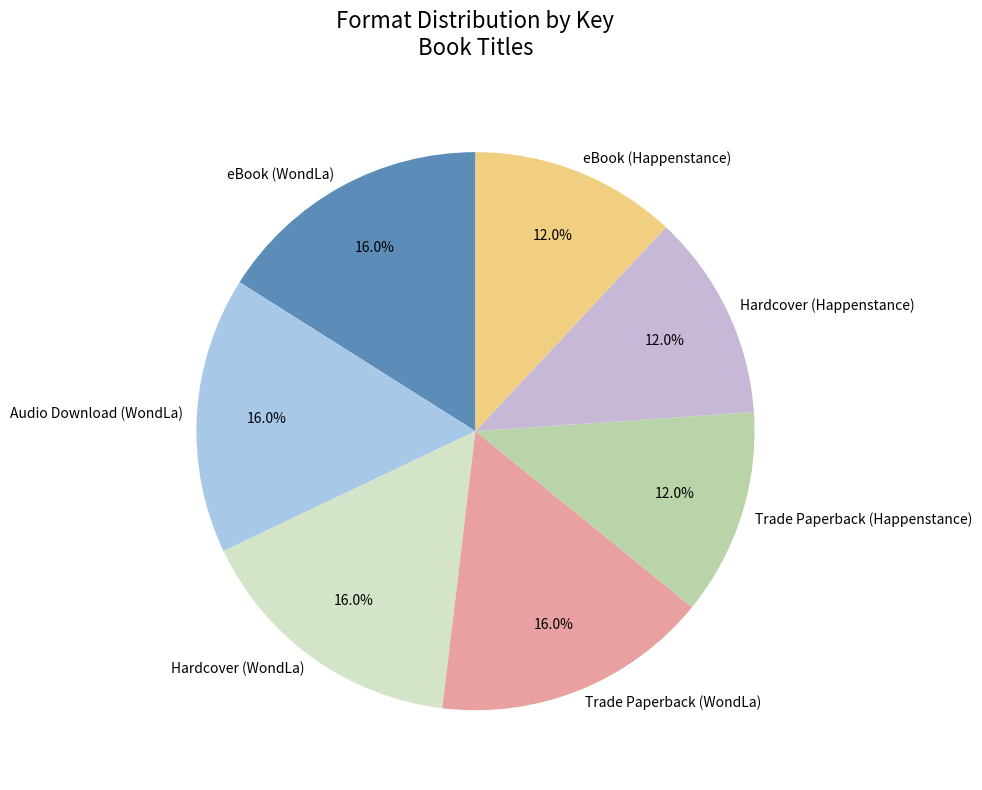

How many slices are in this pie chart?

7